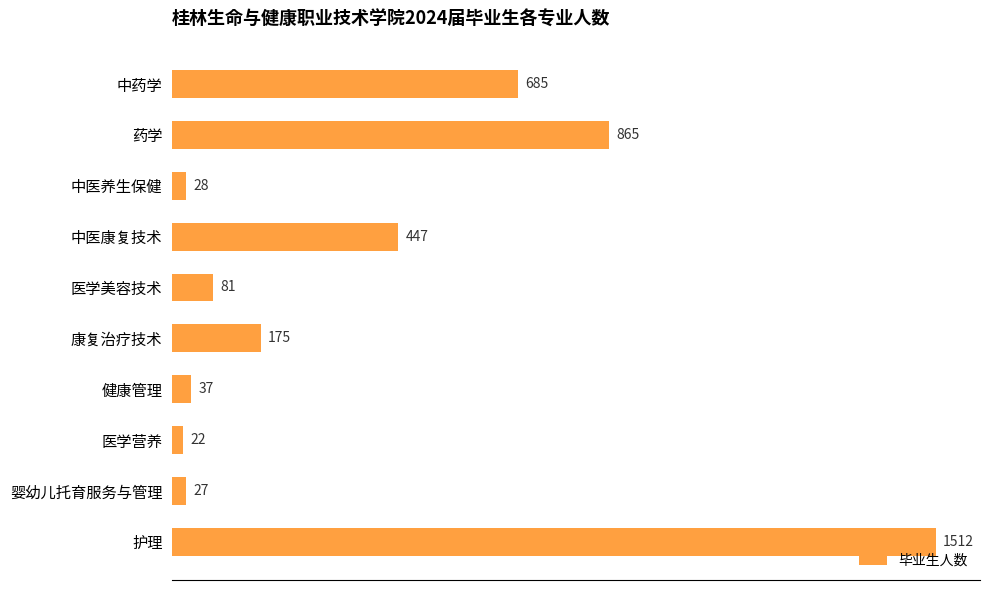

Does the chart contain stacked bars?

No